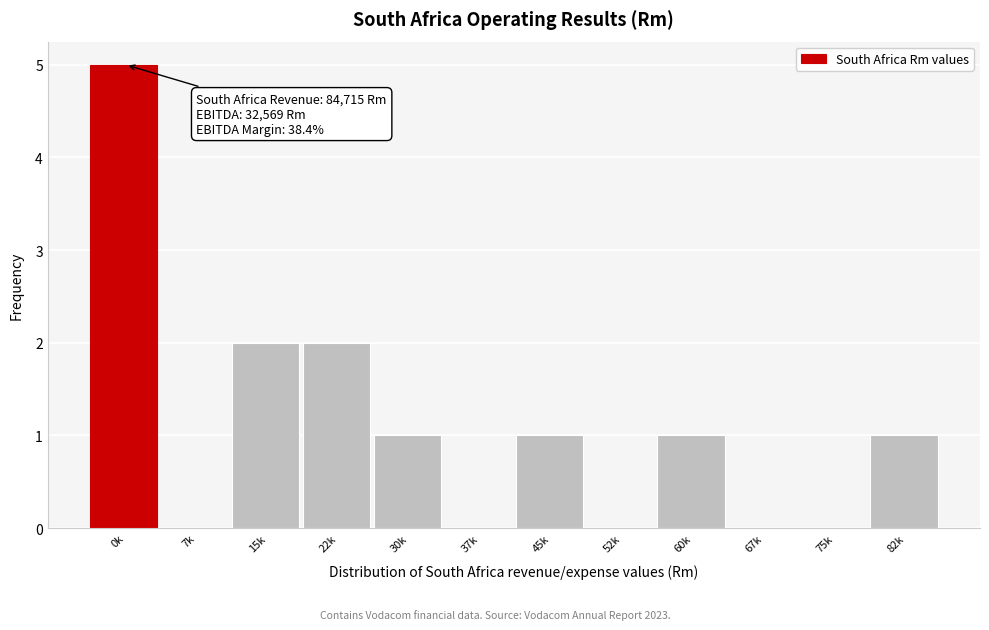

Reading left to right, transcribe all the data shown in this chart.

0k=5	7k=0	15k=2	22k=2	30k=1	37k=0	45k=1	52k=0	60k=1	67k=0	75k=0	82k=1